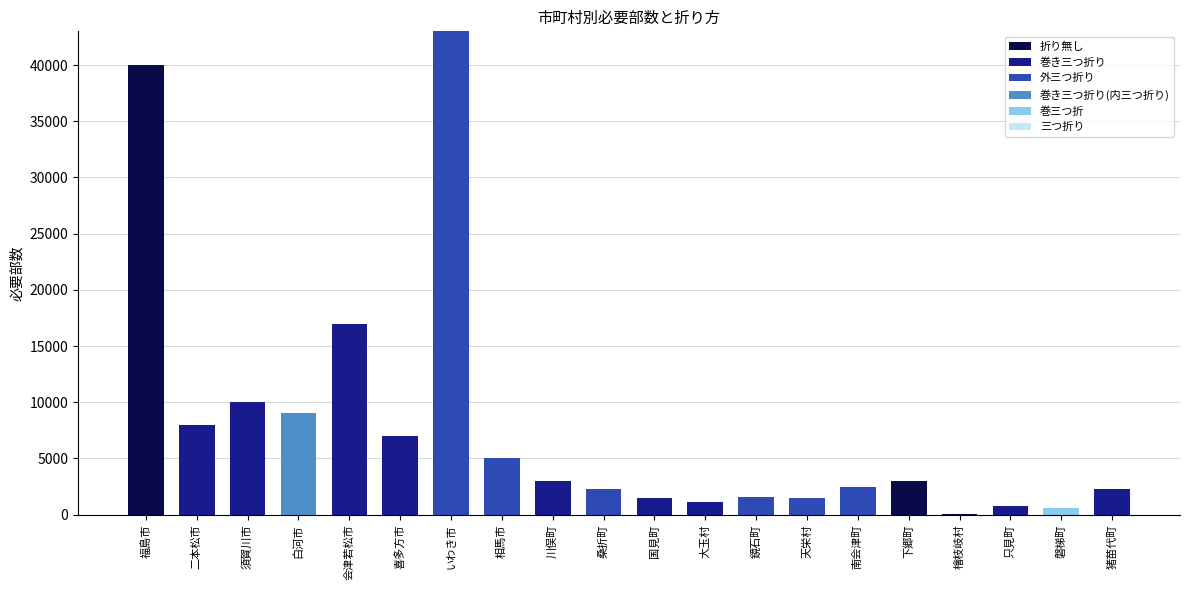

True or false: 折り無し has a value of 0 at 会津若松市.

True